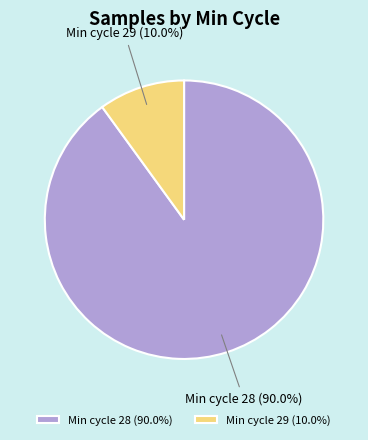

What is the majority slice?

Min cycle 28 (90.0%)